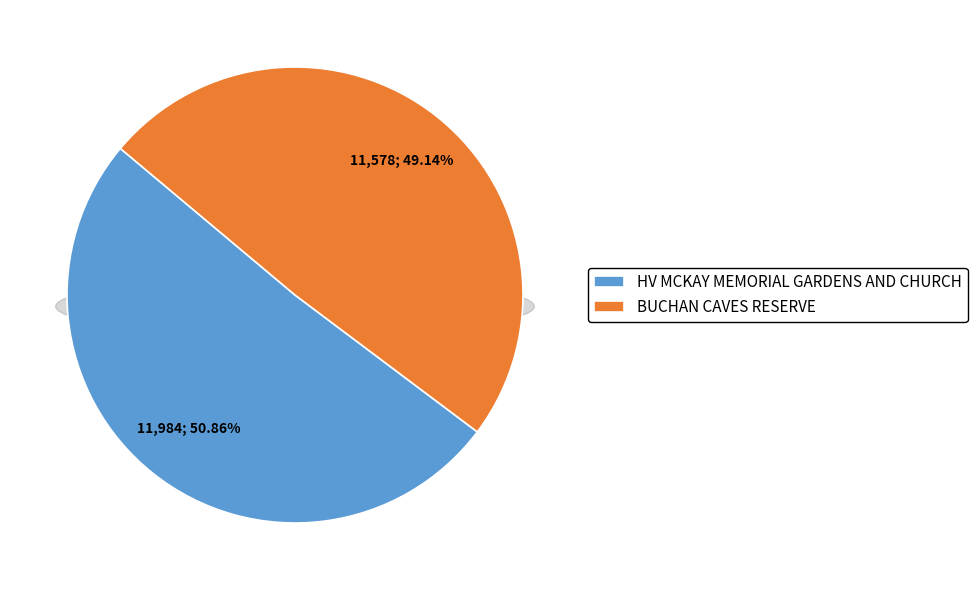

To the nearest percent, what is the difference between the largest and smallest slice percentages?

2%